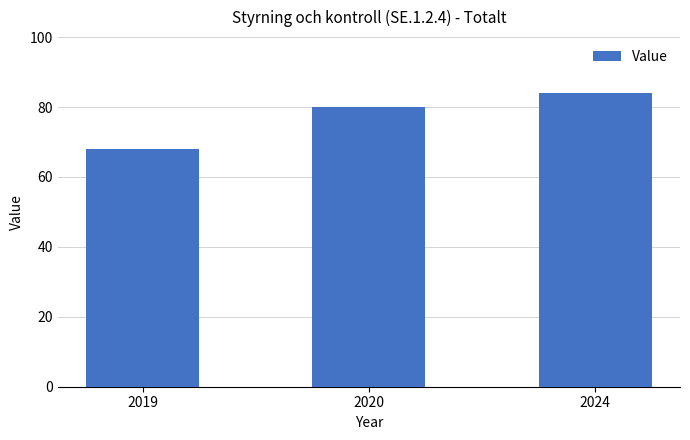

Reading left to right, transcribe all the data shown in this chart.

2019=68	2020=80	2024=84